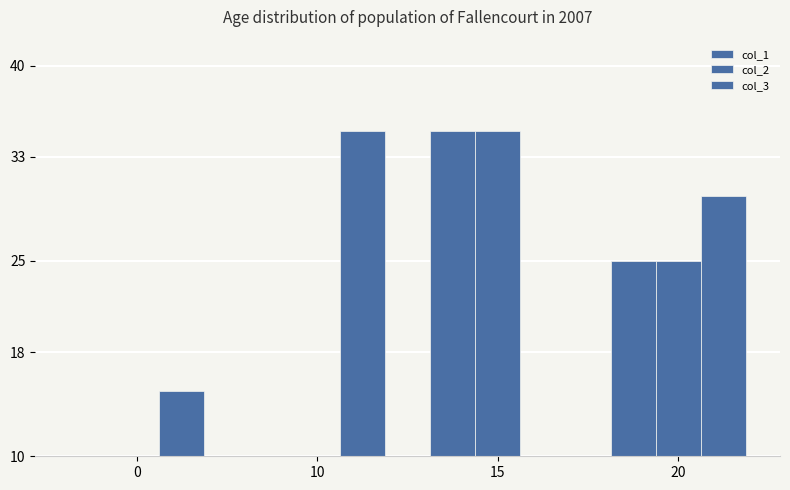

What is the value of the col_3 bar at the 4th from the left?

30